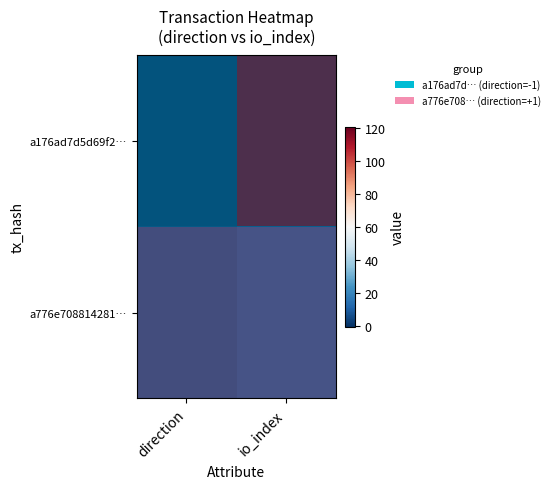

At which category is the sum across all series the highest?

io_index